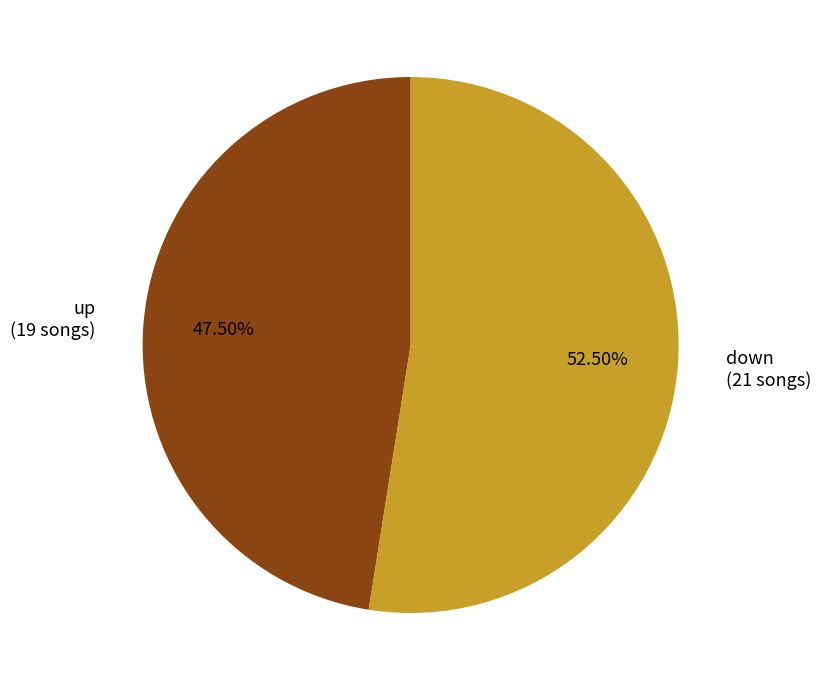

To the nearest percent, what is the combined percentage of down and up?

100%